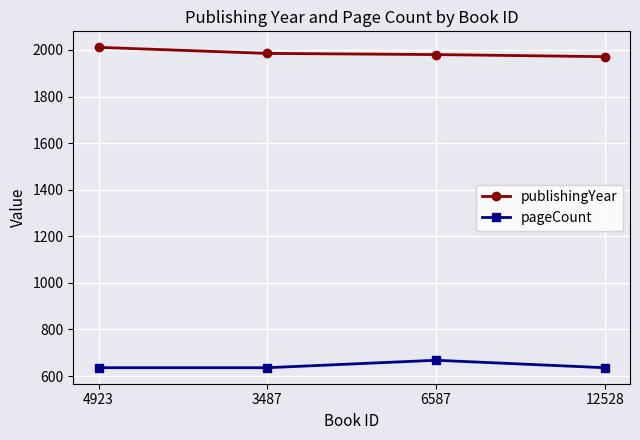

The publishingYear series shows 1971 at 12528. True or false?

True